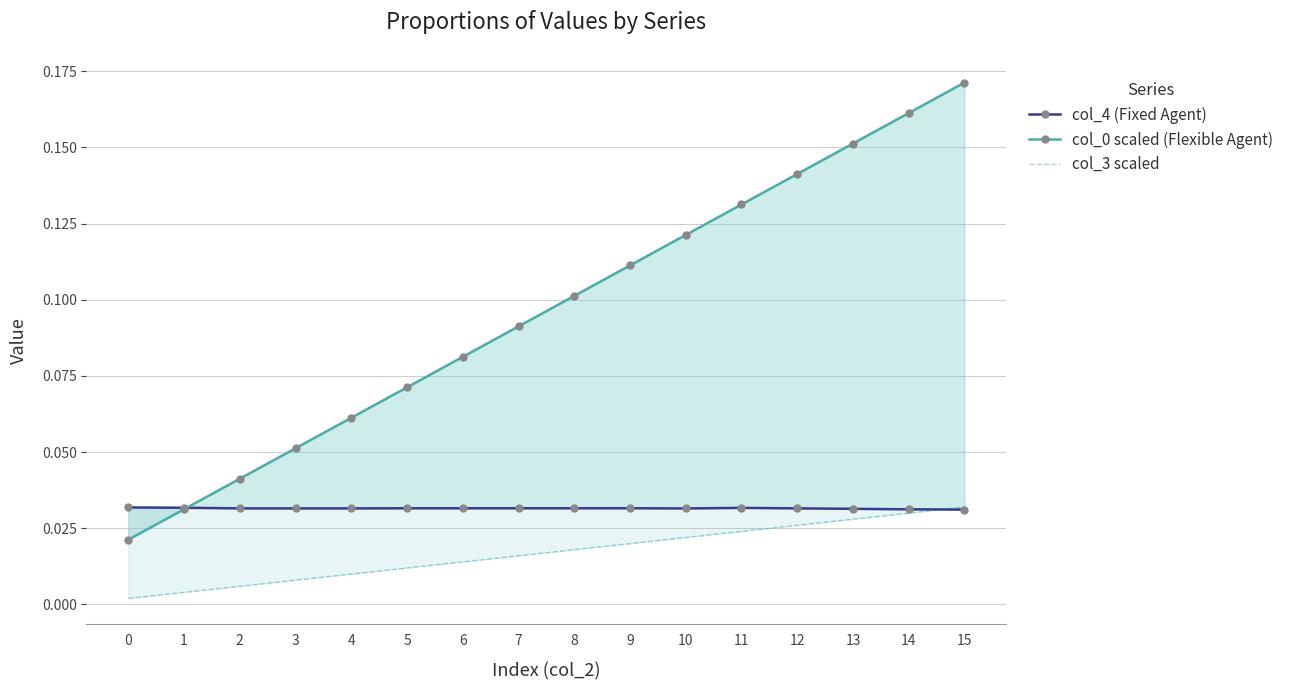

True or false: col_0 scaled (Flexible Agent) has more than 2 points higher than both neighbors.

False